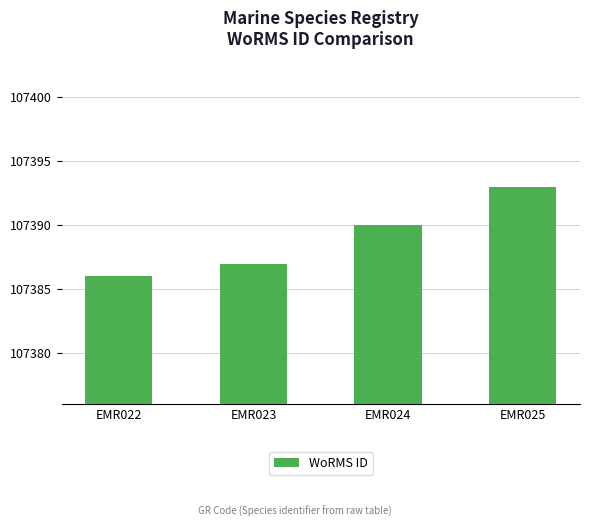

Approximately how many times larger is the value at EMR024 compared to EMR023?

1.0